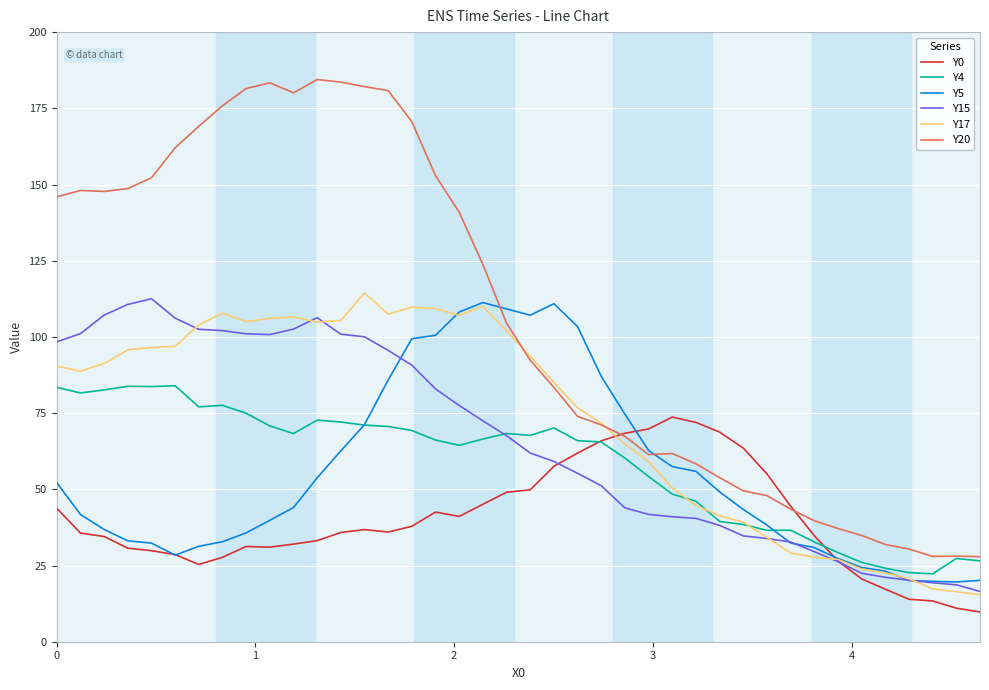

Is this an area chart (filled region under the line)?

No